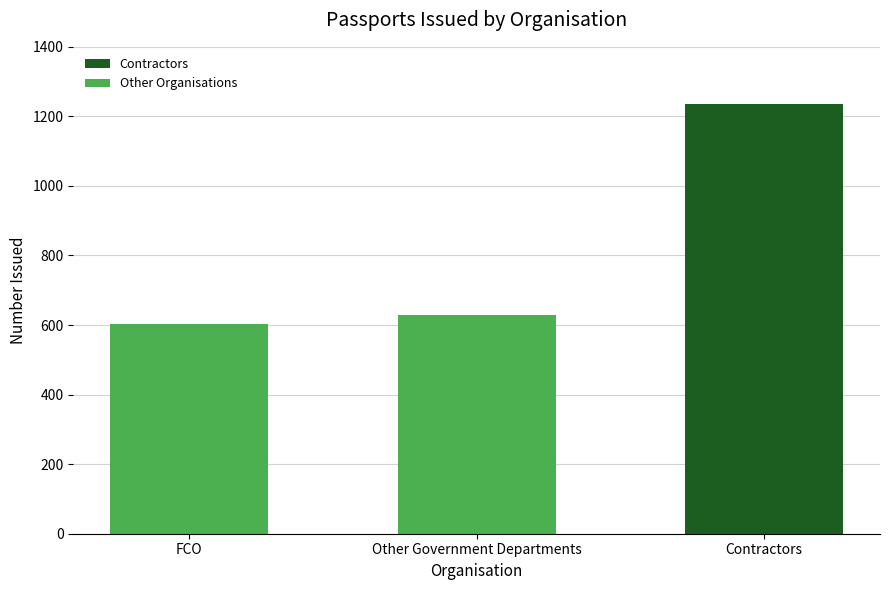

What is the change in value from FCO to Contractors?

+633